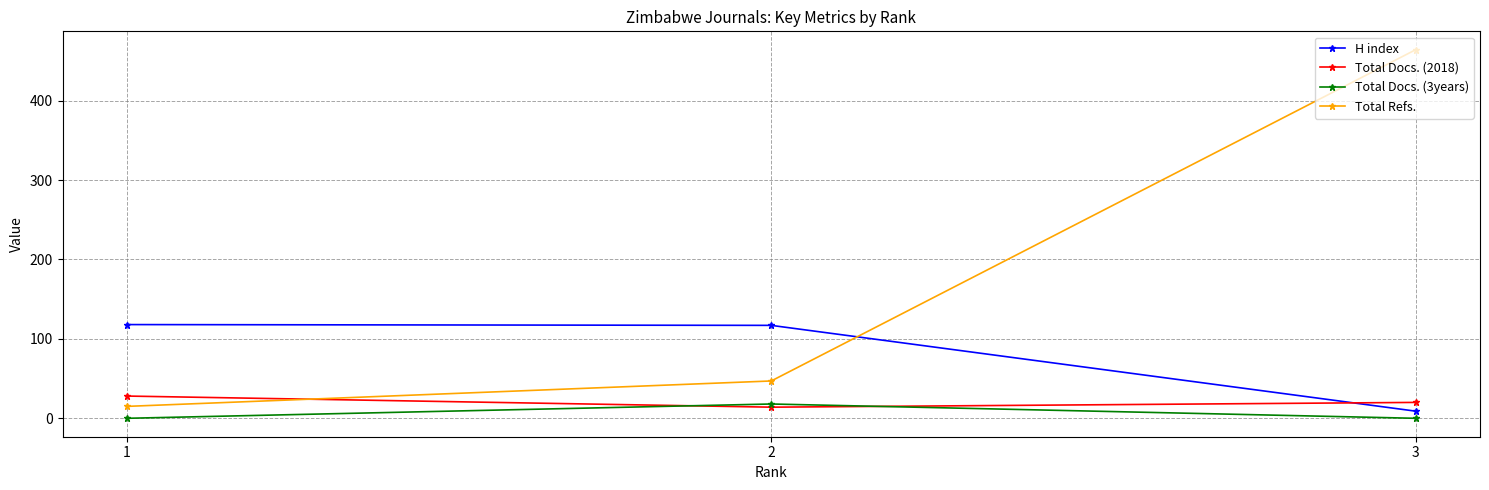

At 1, list the series in order from largest to smallest.

H index, Total Docs. (2018), Total Refs., Total Docs. (3years)